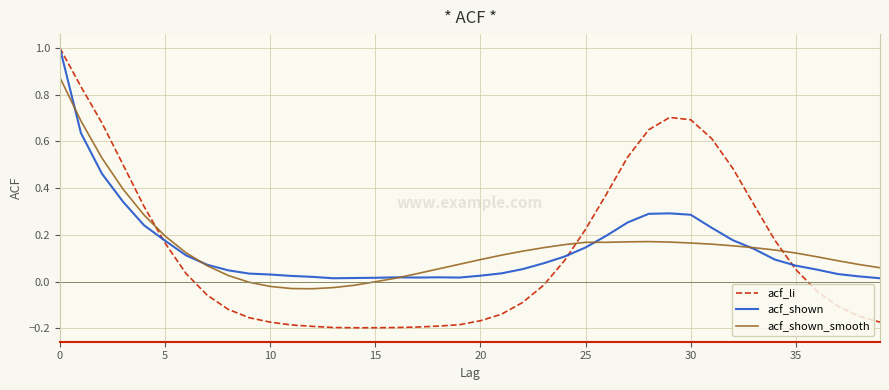

Which series has the largest range (max minus min)?

acf_li